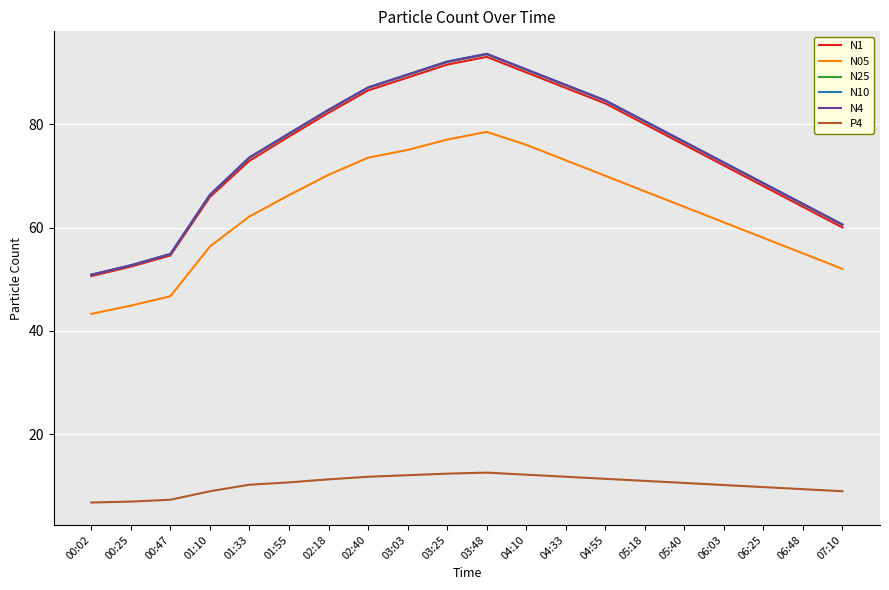

What is the greatest value displayed?

93.6